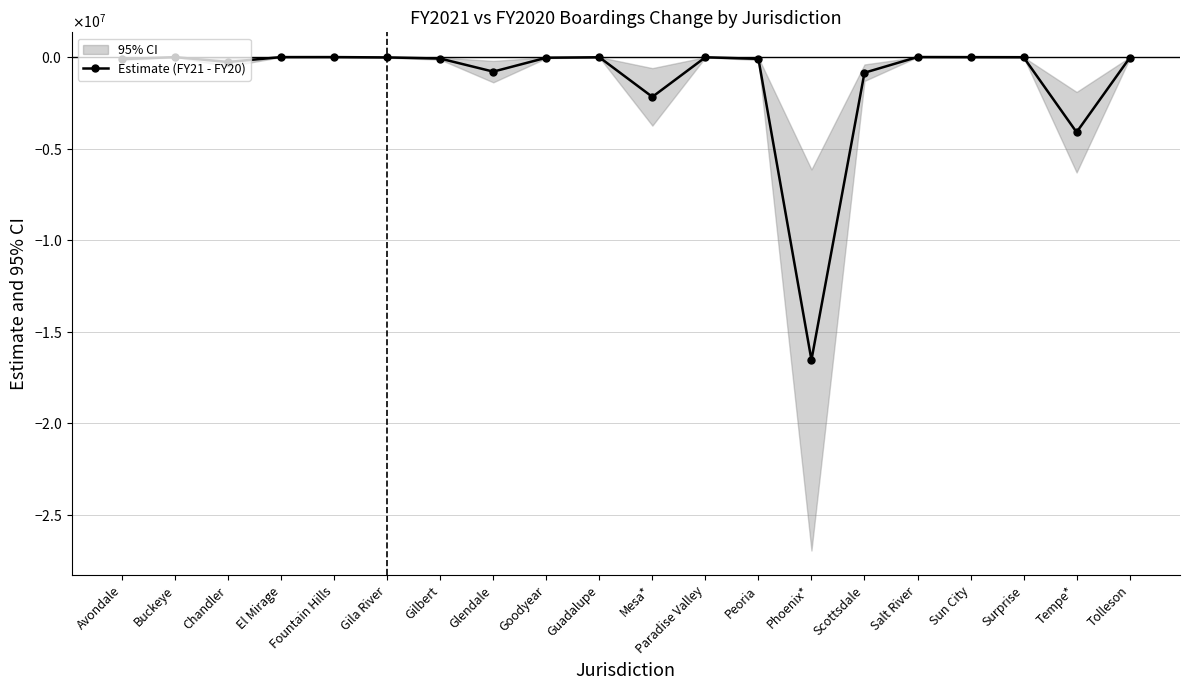

What is the change in value from Gila River to Goodyear?

-16573